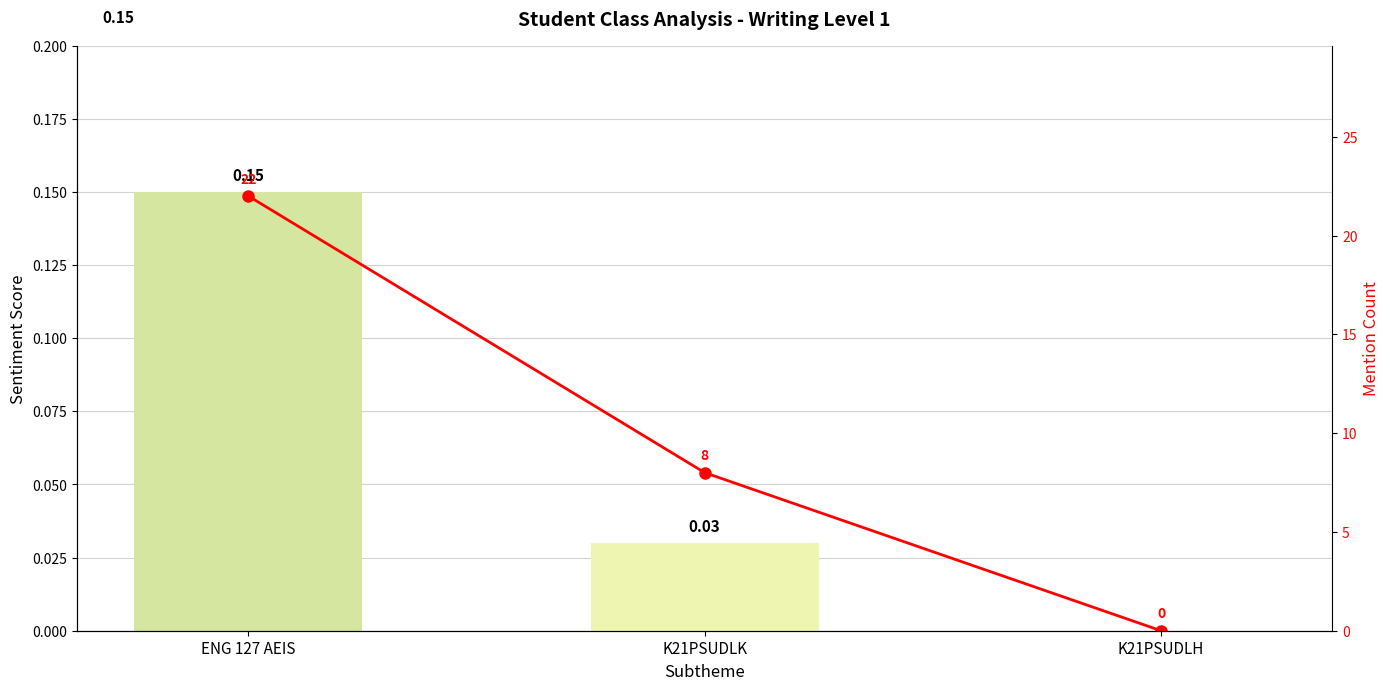

Reading right to left, extract all data points from this chart.

Sentiment Score: K21PSUDLH=0.0	K21PSUDLK=0.0	ENG 127 AEIS=0.1
Mention Count: K21PSUDLH=0.0	K21PSUDLK=8.0	ENG 127 AEIS=22.0